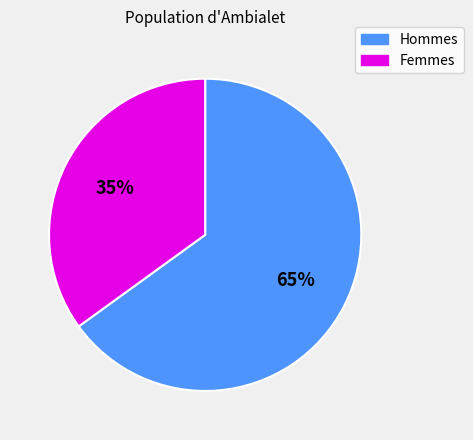

What percentage is the Hommes slice, to the nearest percent?

65%